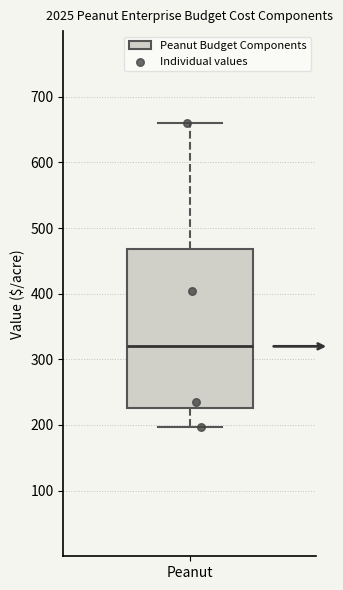

Transcribe this box plot: give where the median line is, the range the box spans, and where the two whiskers end, as read against the y-axis. The values are not printed on the chart, so give them approximately, as read against the axis.

median 320, box 230 to 470, whiskers 200 to 660